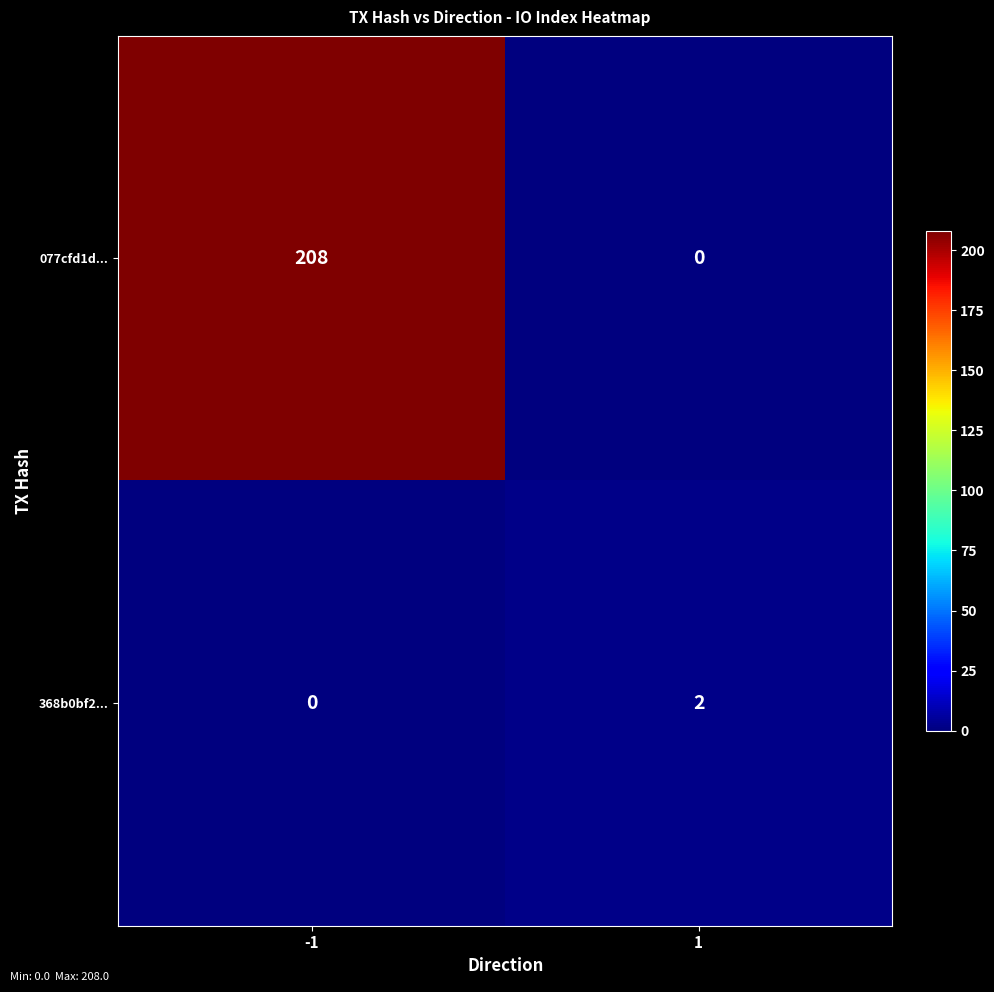

What is the maximum value shown in the chart?

208